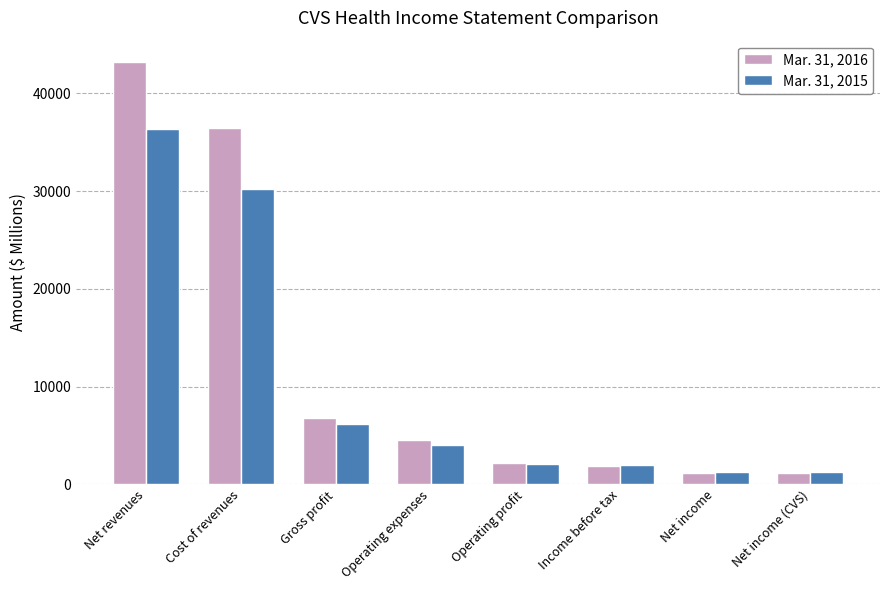

Where does the Mar. 31, 2015 series first go above 4032?

Net revenues